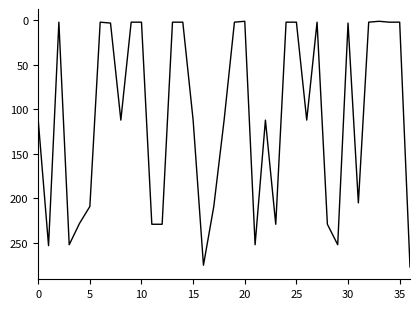

What is the greatest value displayed?

277